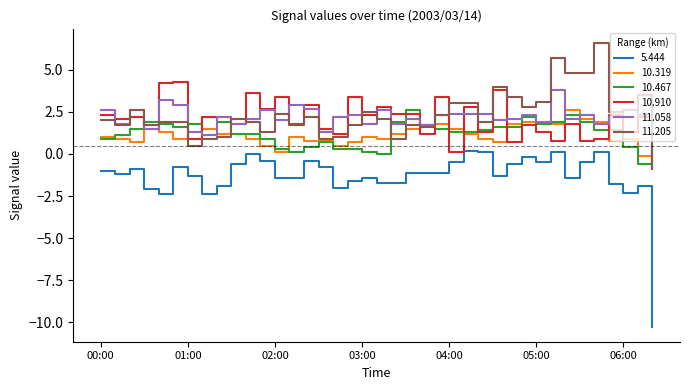

What is the greatest value displayed?

6.6